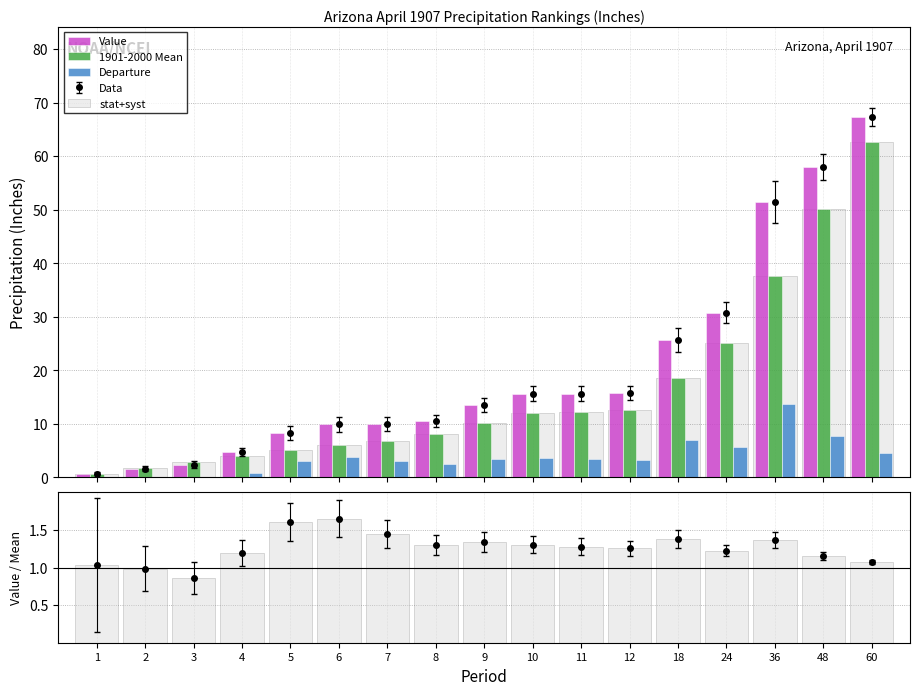

Is it true that Departure equals 3.7 at 10?

True